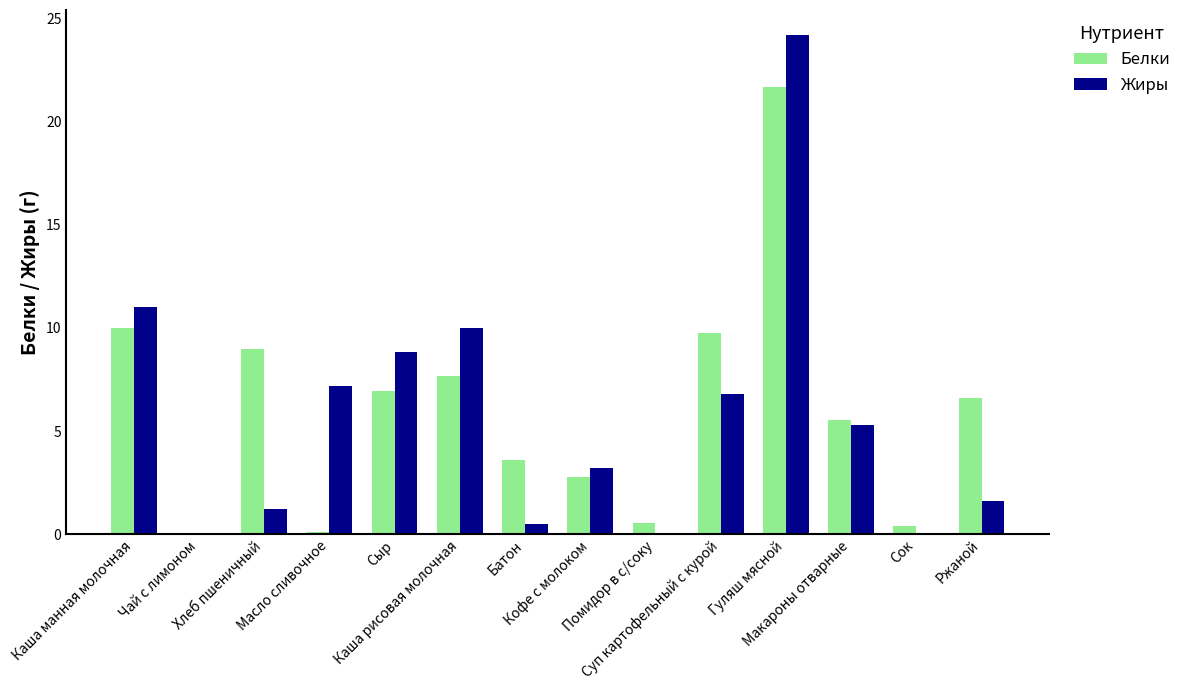

What is the maximum value for Жиры?

24.2